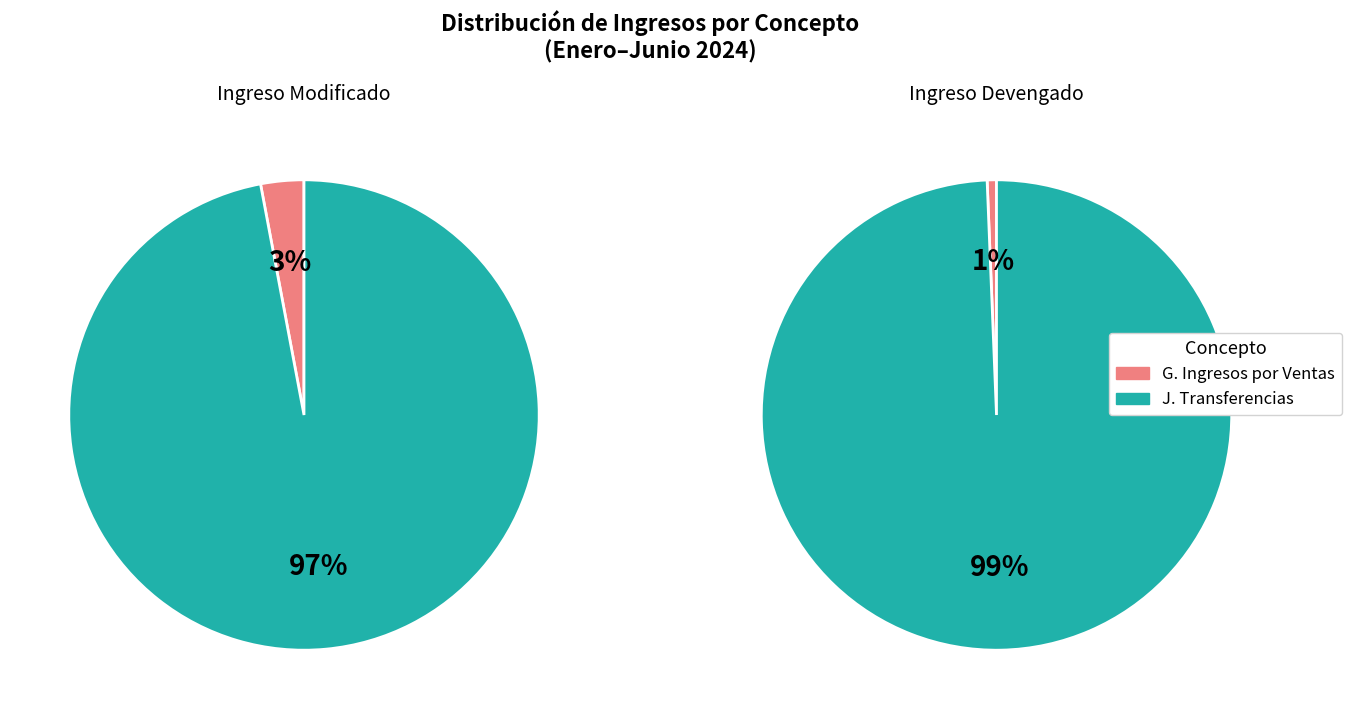

Rank the categories by value from lowest to highest.

G. Ingresos por Ventas de Bienes y Servicios, J. Transferencias